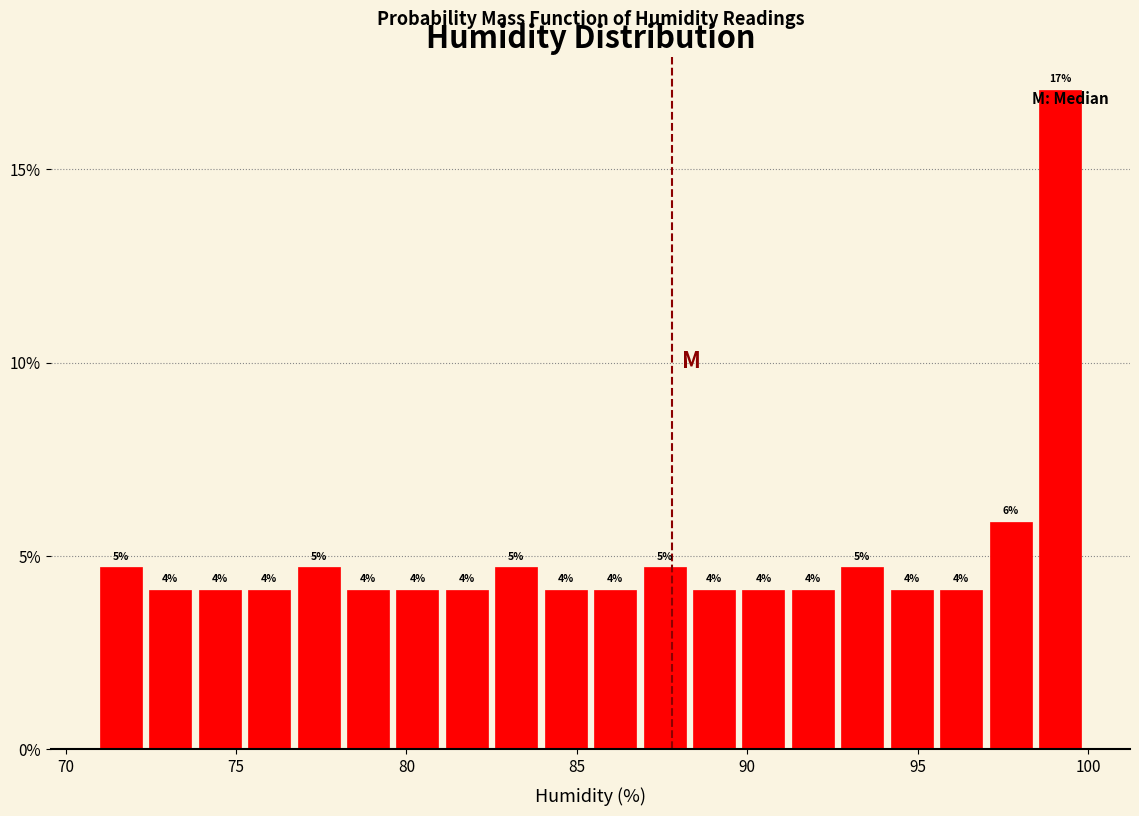

Read against the x-axis, roughly where is the centre of the tallest bar?

99.0